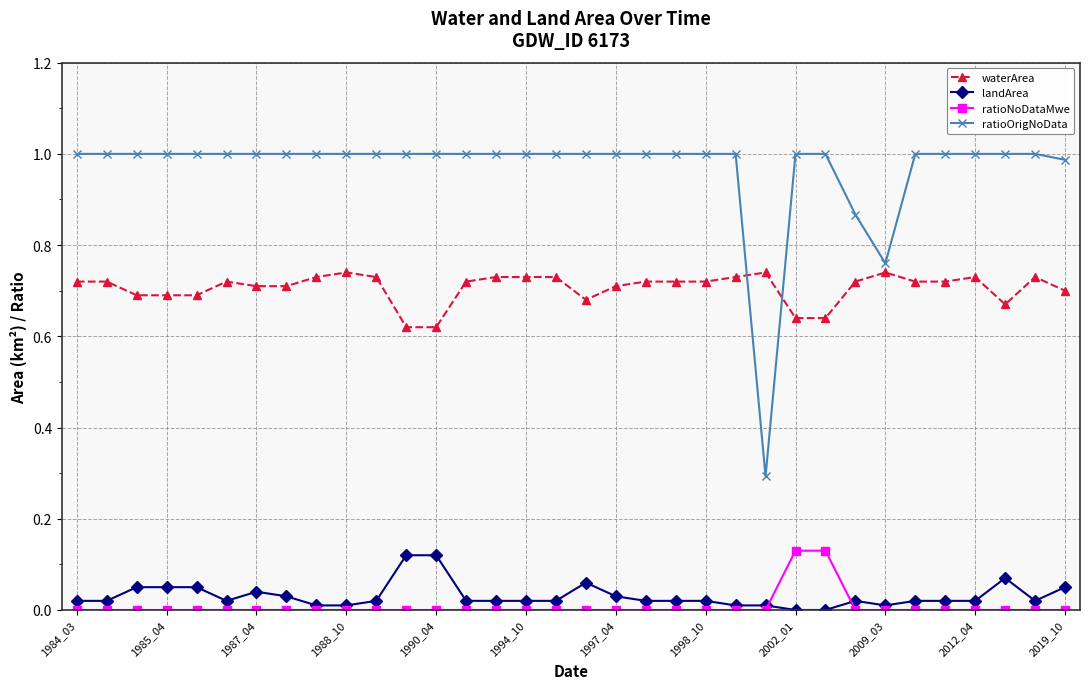

Which series has the widest spread of values?

ratioOrigNoData